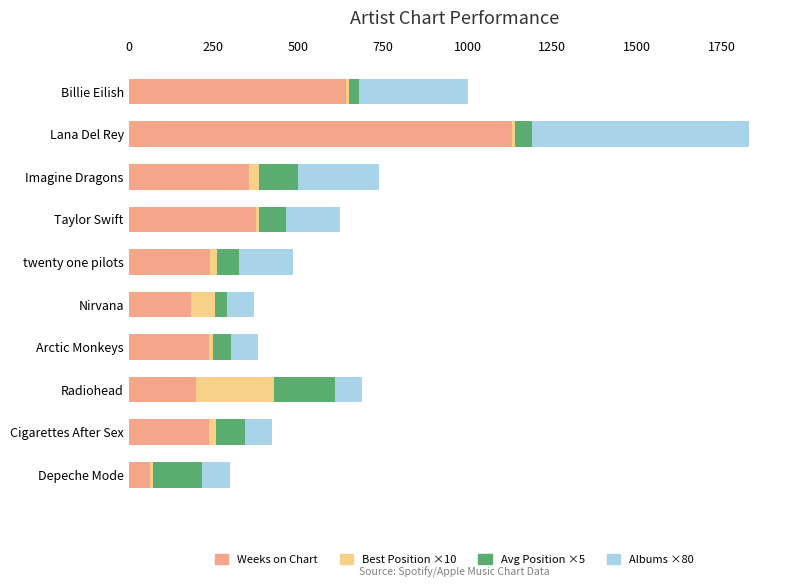

What is the total value across all series at Radiohead?

690